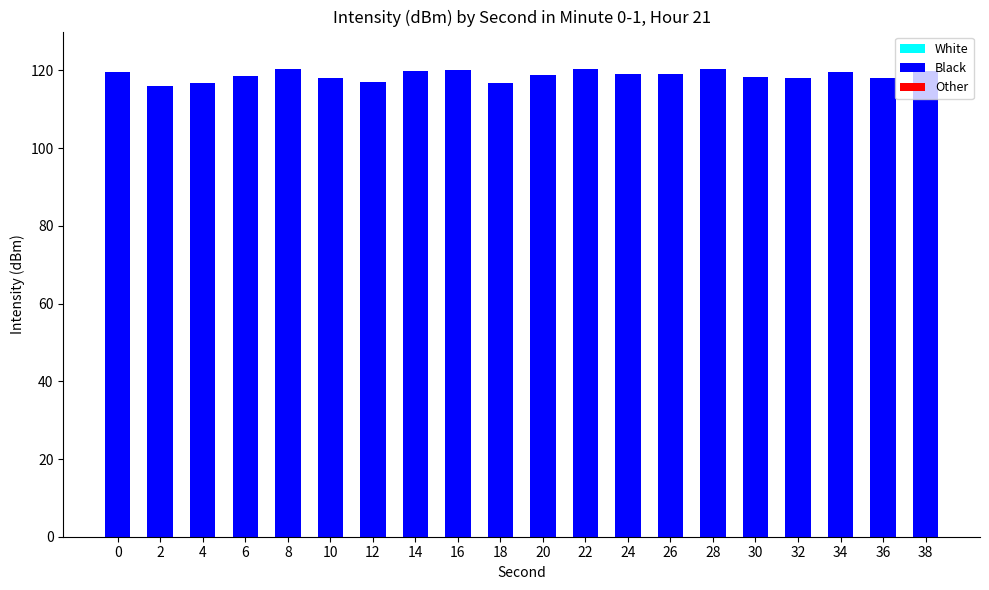

Between 20 and 2, which is larger?

20